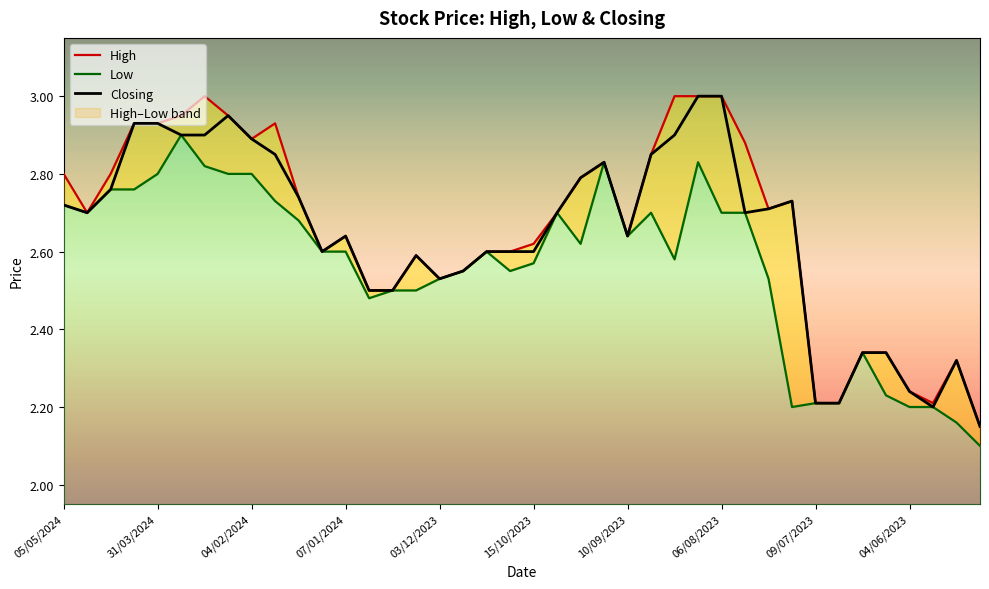

Which category has the lowest value in the High series?

39